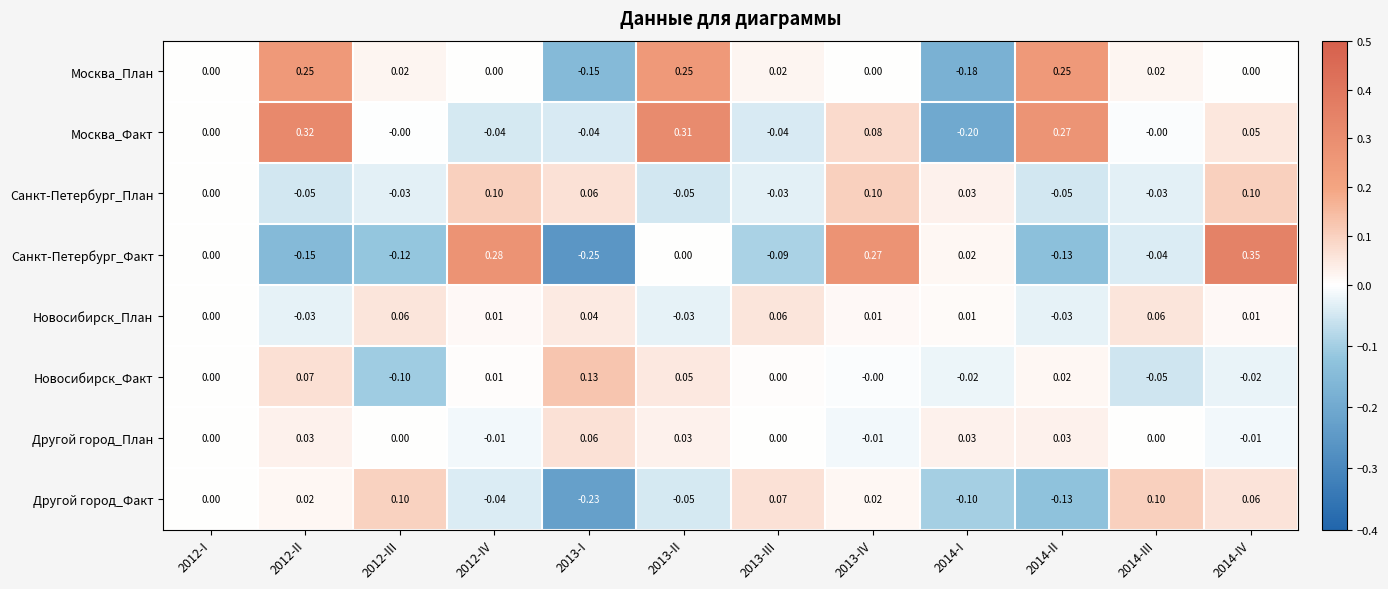

Which series has the largest total across all categories?

Москва_Факт